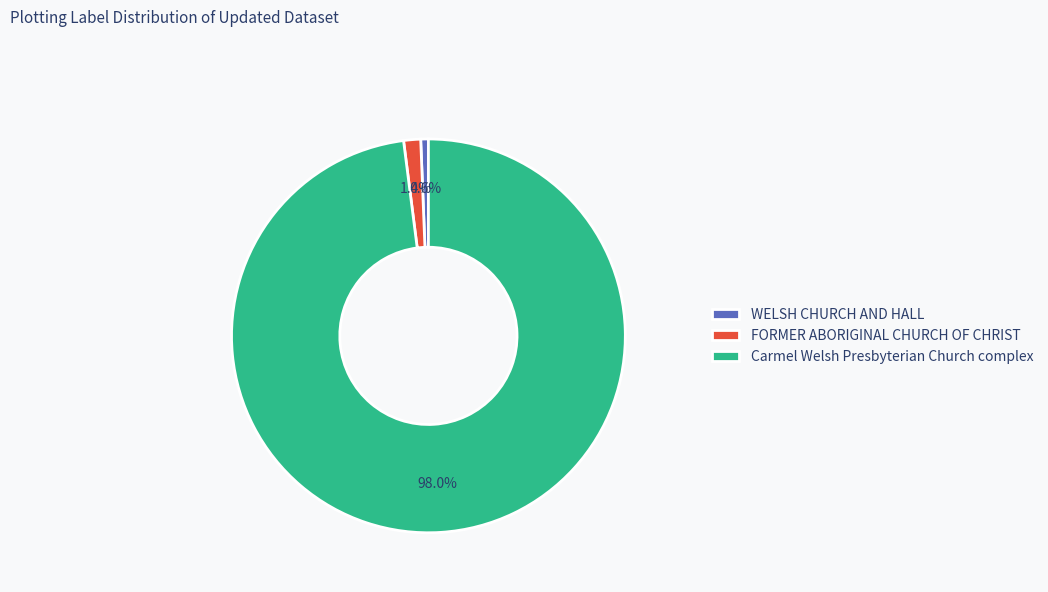

Count the number of slices in the pie.

3